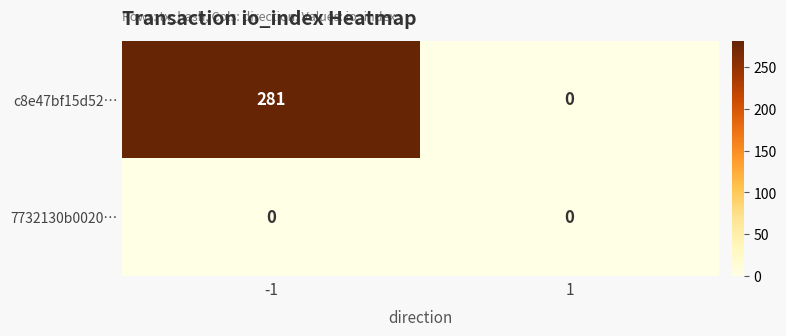

Which series changed the most between -1 and 1?

c8e47bf15d52…